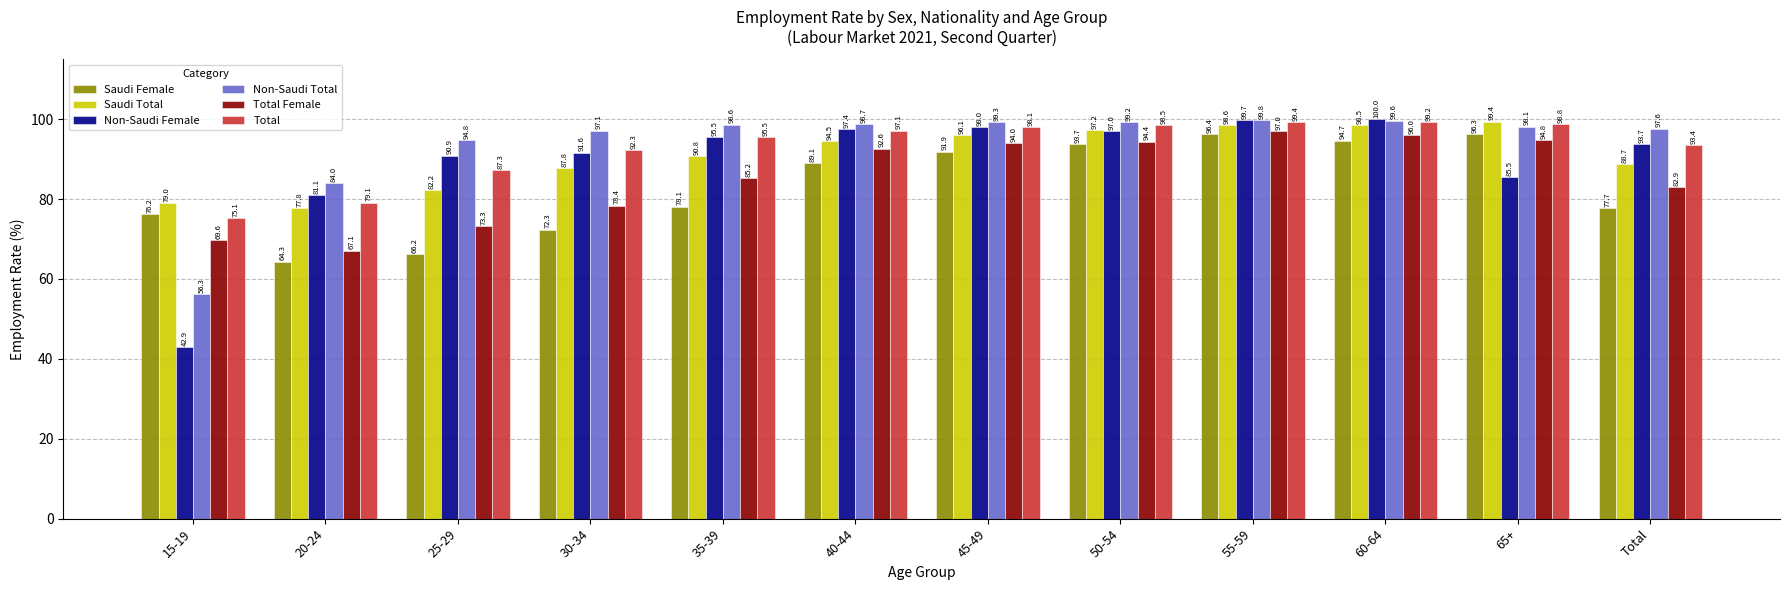

What is the minimum value shown in the chart?

42.9